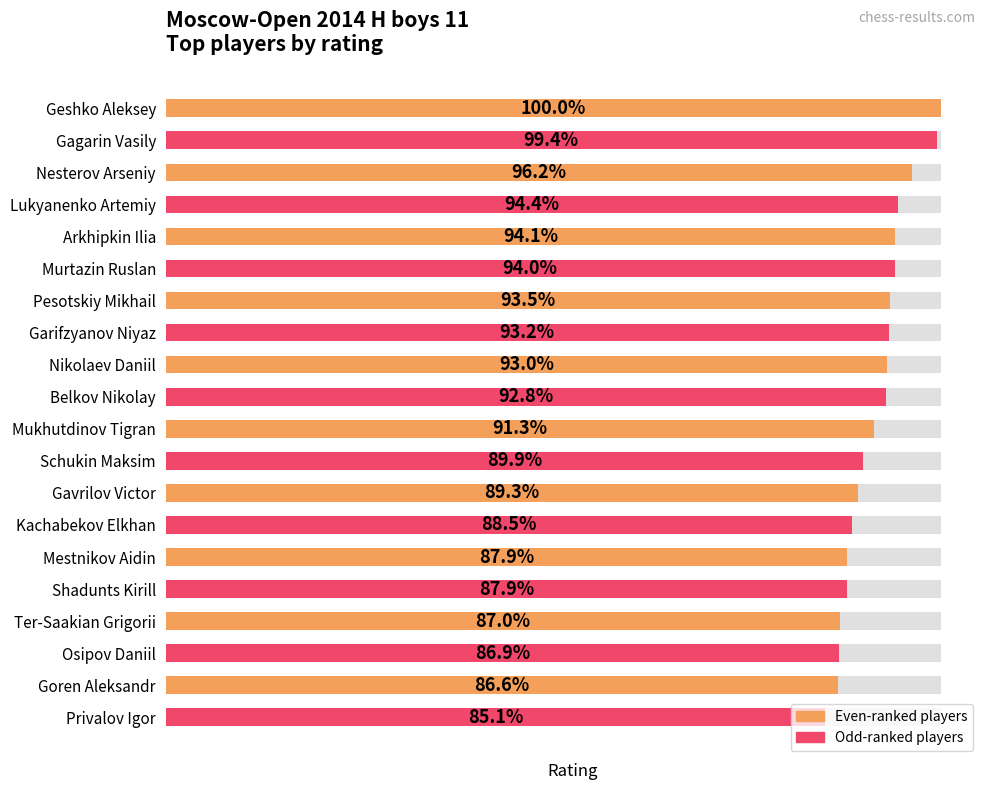

The value at Osipov Daniil is 347. True or false?

False